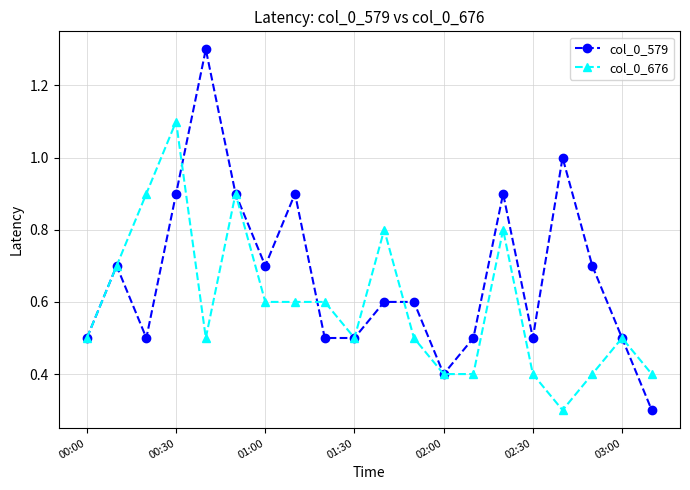

Which series has the largest range (max minus min)?

col_0_579